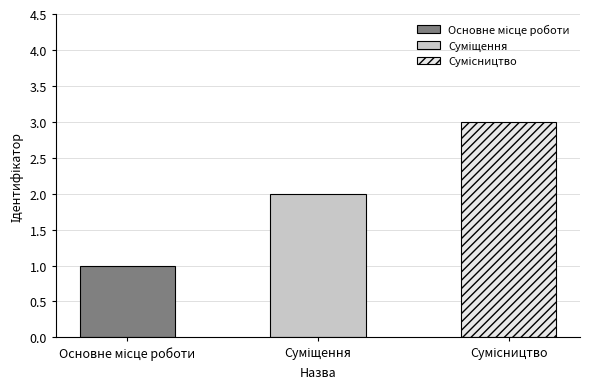

What is the sum of all values?

6